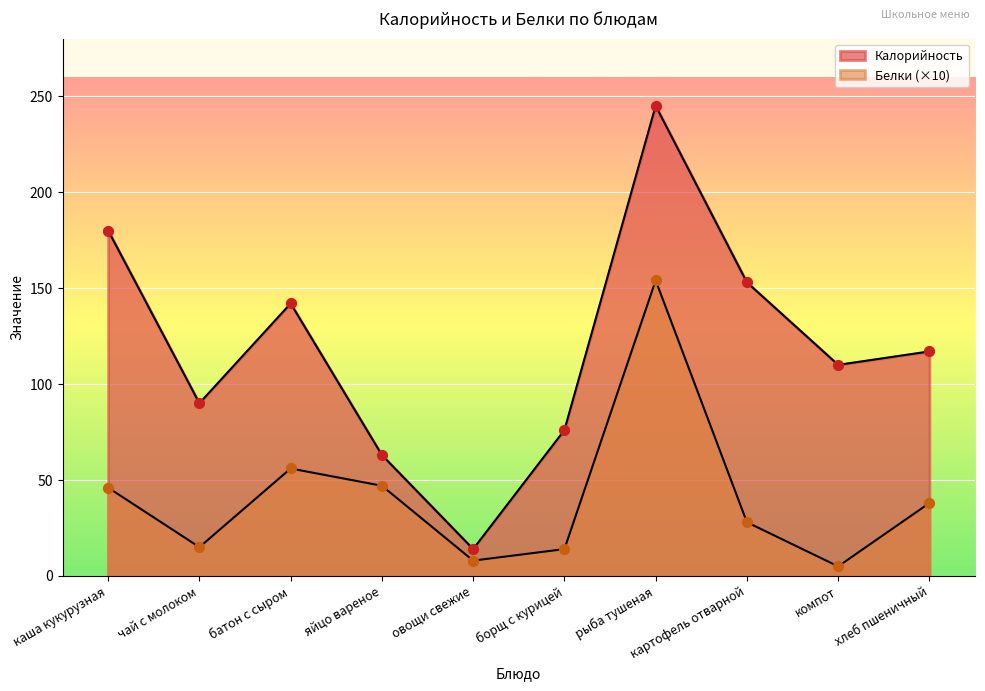

Which series contains the highest Y value?

Калорийность